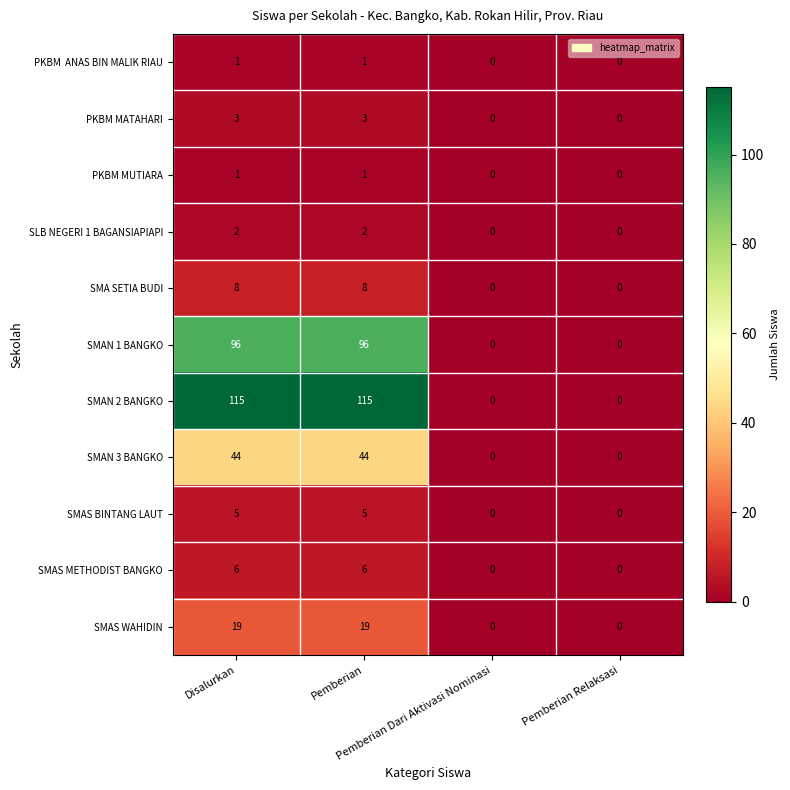

How many data points does each series have?

4